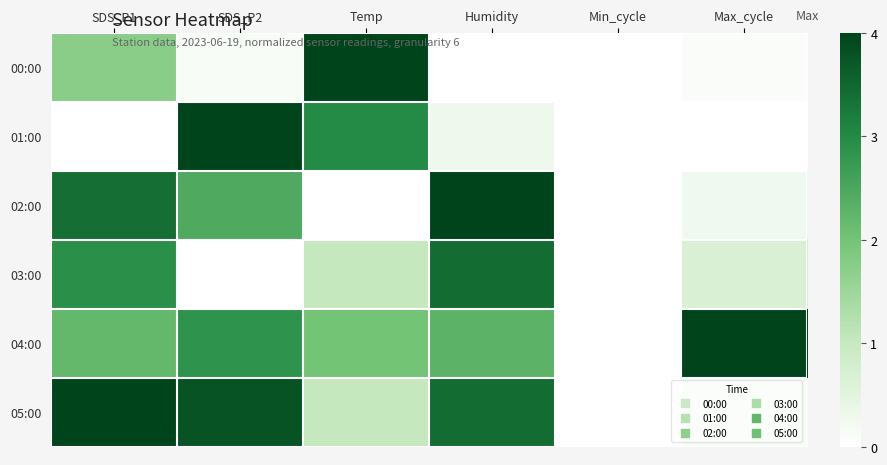

Which series has the largest total across all categories?

04:00